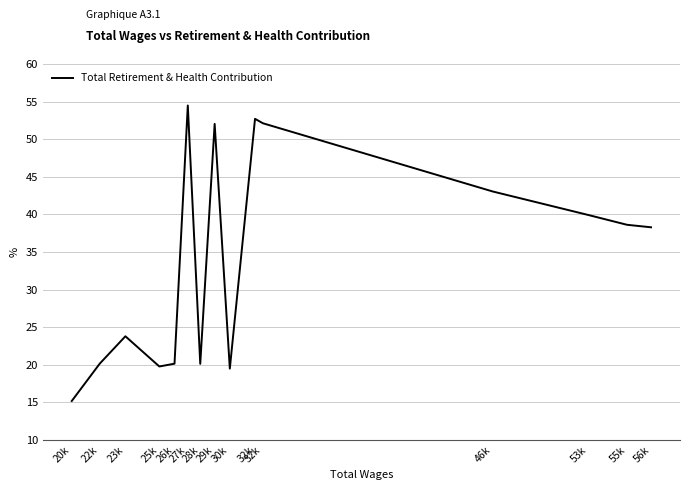

How many lines are shown in the chart?

1